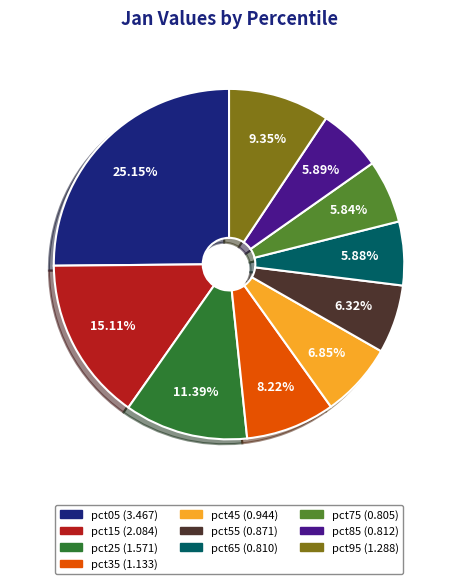

Combined, do pct65 and pct35 account for over 50%?

No